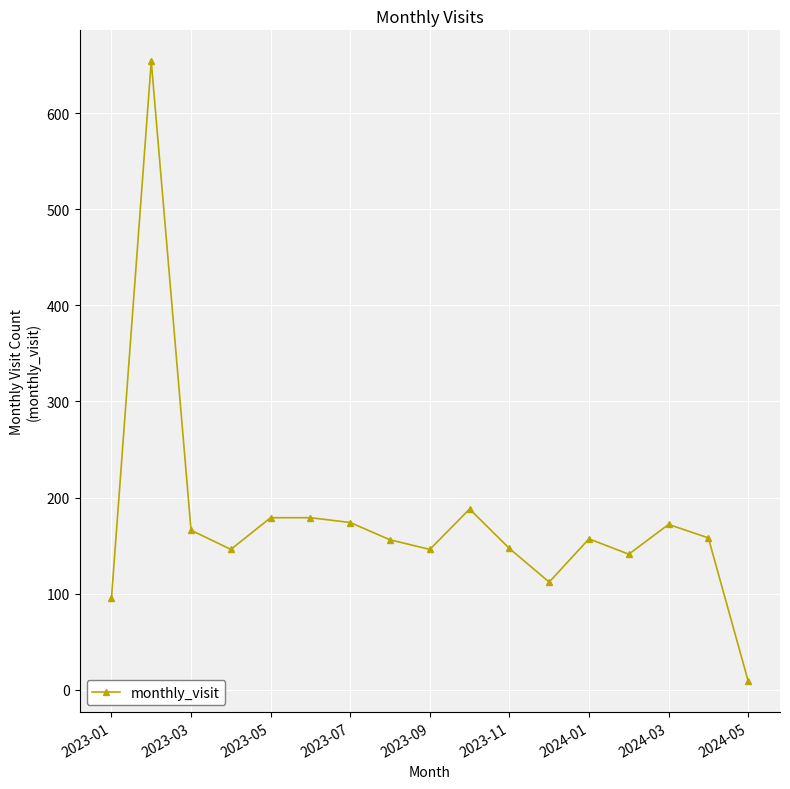

What is the maximum value shown in the chart?

654